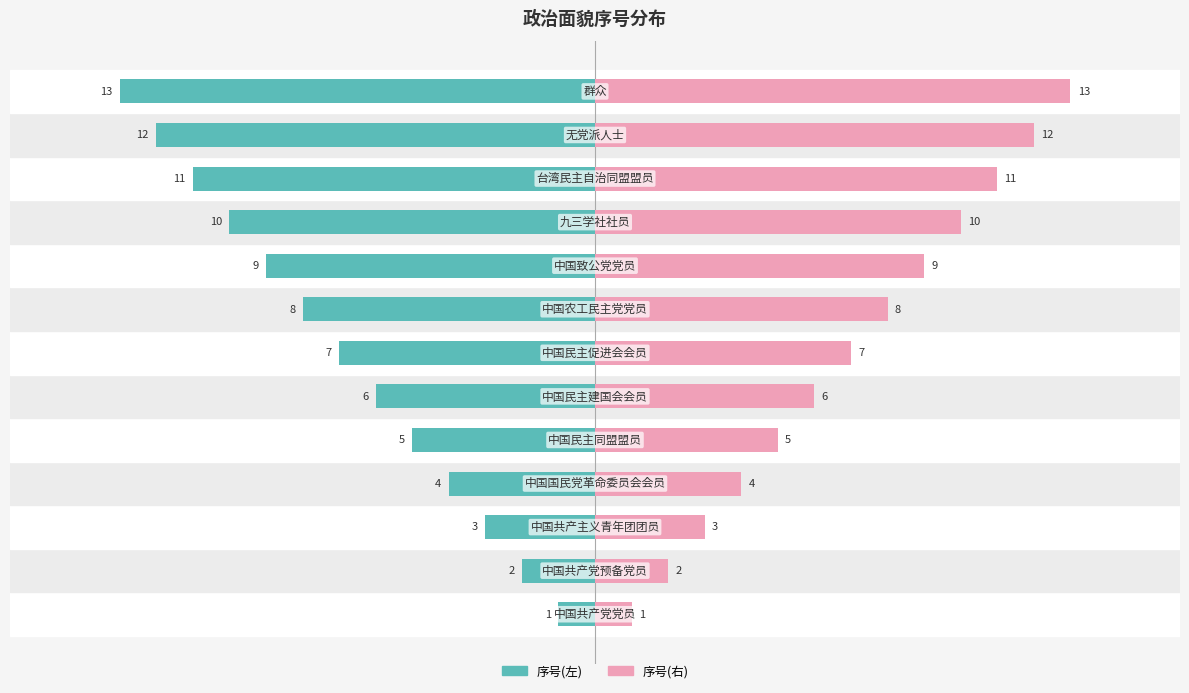

How many data points in 序号(右) are less than 7?

6